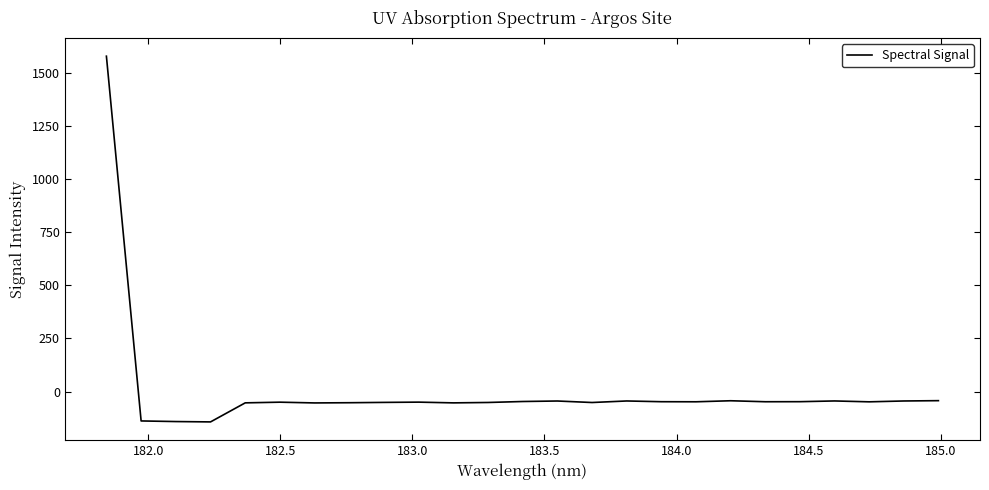

What is the smallest value displayed?

-142.8